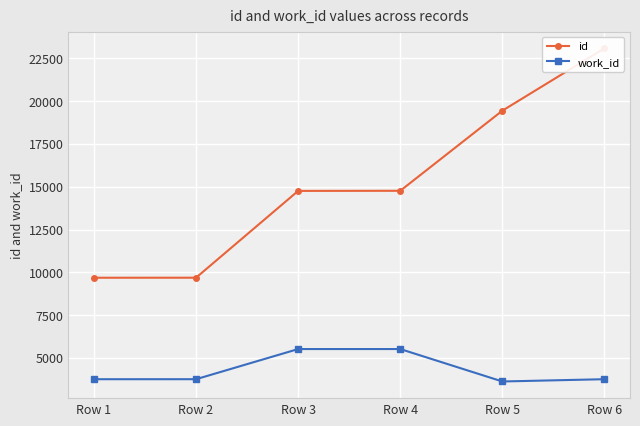

Which category has the highest value across all series?

Row 6